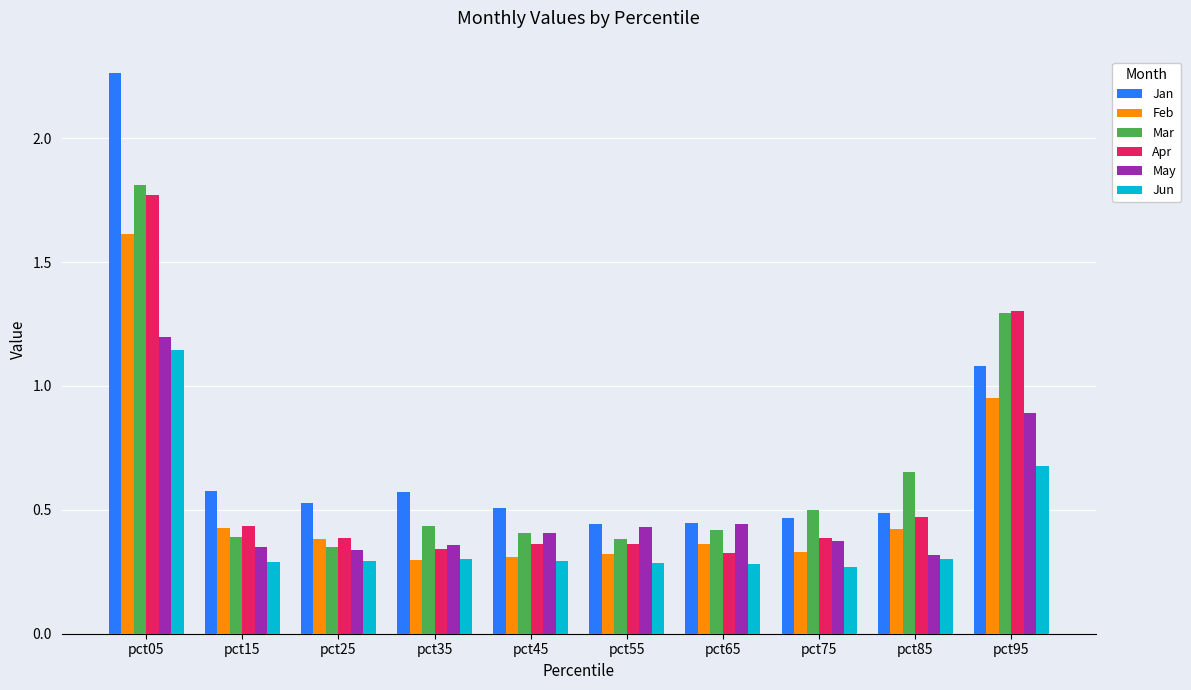

The Mar series shows 0.4 at pct15. True or false?

True